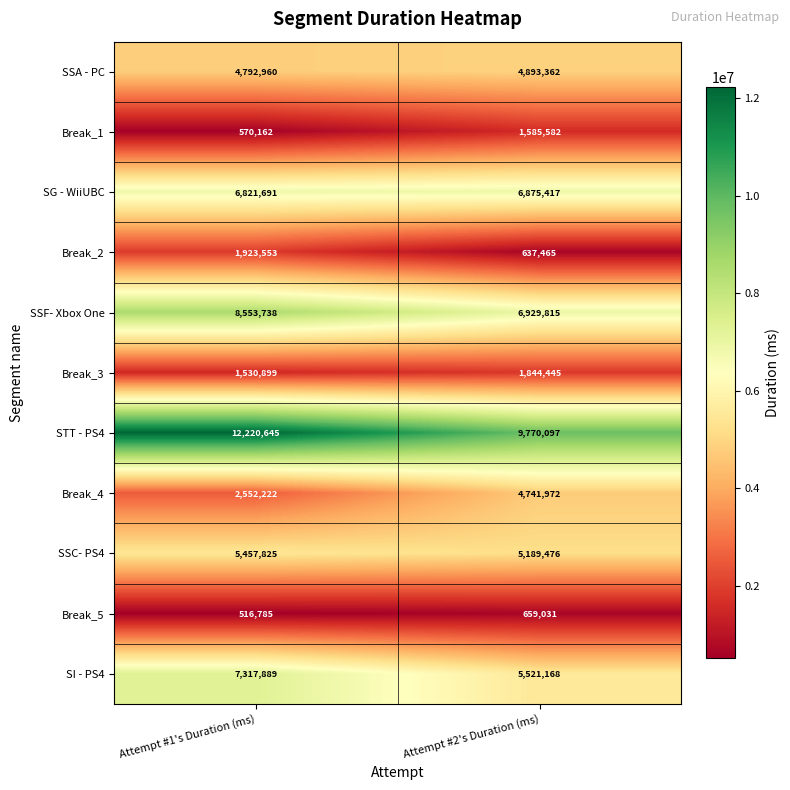

Reading right to left, list all the values displayed in this chart.

SSA - PC: 4893362	4792960
Break_1: 1585582	570162
SG - WiiUBC: 6875417	6821691
Break_2: 637465	1923553
SSF- Xbox One: 6929815	8553738
Break_3: 1844445	1530899
STT - PS4: 9770097	12220645
Break_4: 4741972	2552222
SSC- PS4: 5189476	5457825
Break_5: 659031	516785
SI - PS4: 5521168	7317889